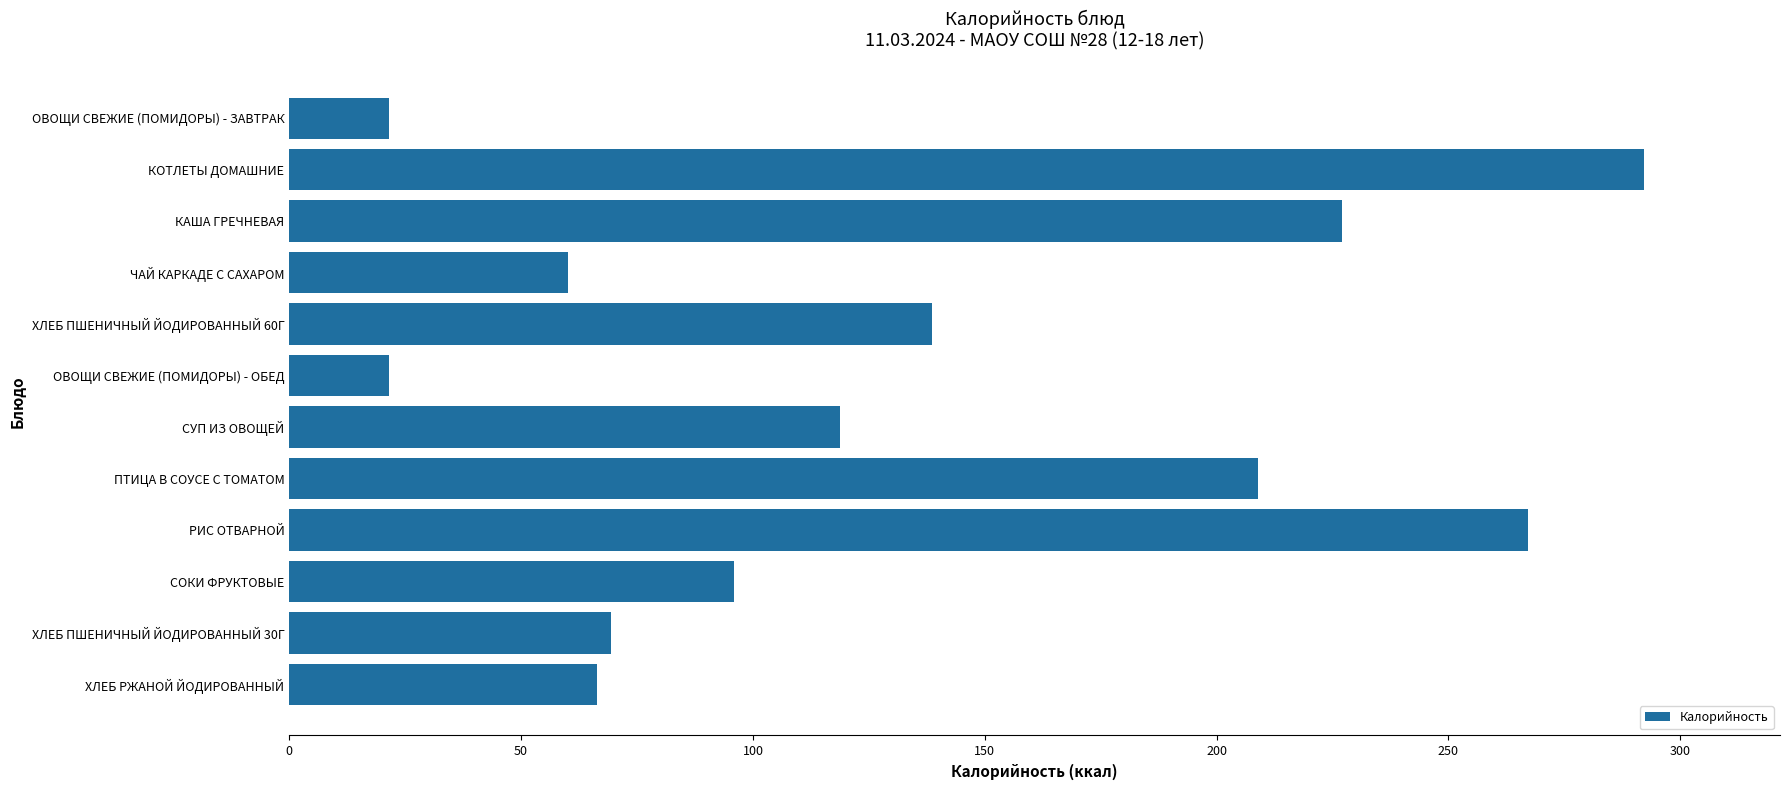

What is the change in value from ХЛЕБ ПШЕНИЧНЫЙ ЙОДИРОВАННЫЙ 60Г to ПТИЦА В СОУСЕ С ТОМАТОМ?

+70.3